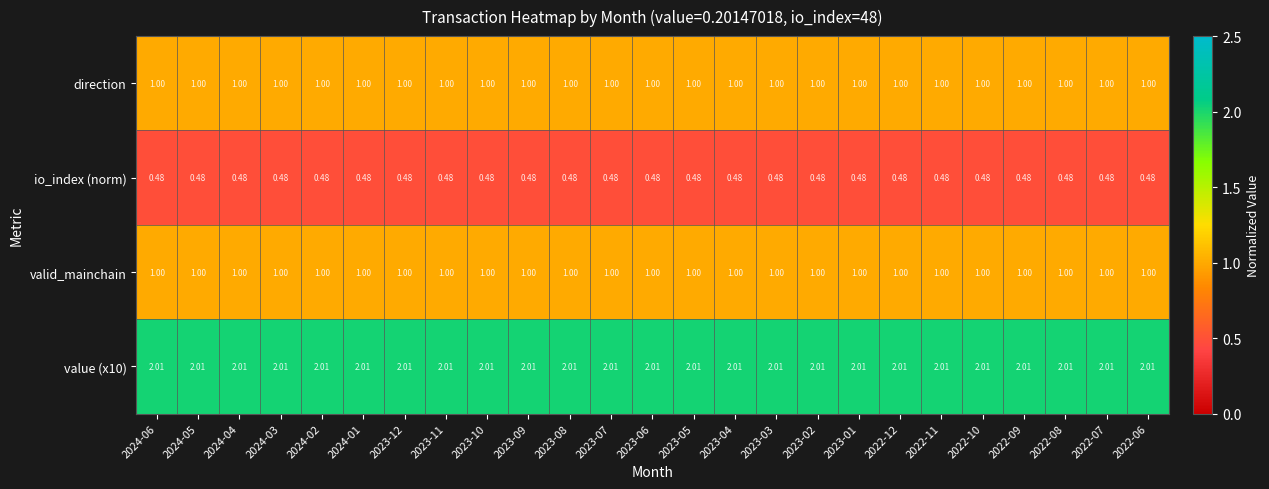

What is the spread (max minus min) of values at 2024-02?

1.5